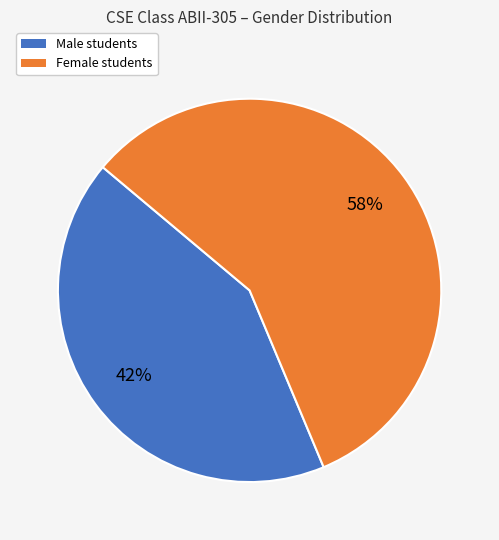

Is there any slice that represents more than half of the pie?

Yes